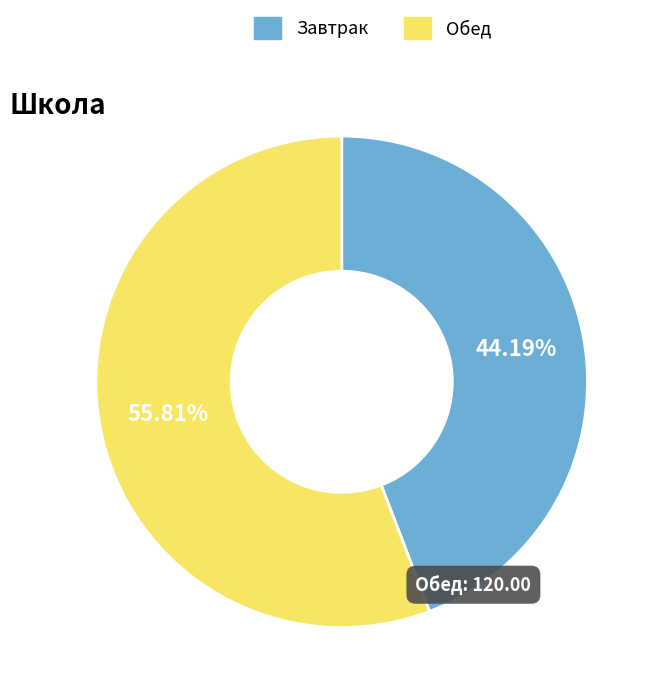

Between Завтрак and Обед, which is larger?

Обед